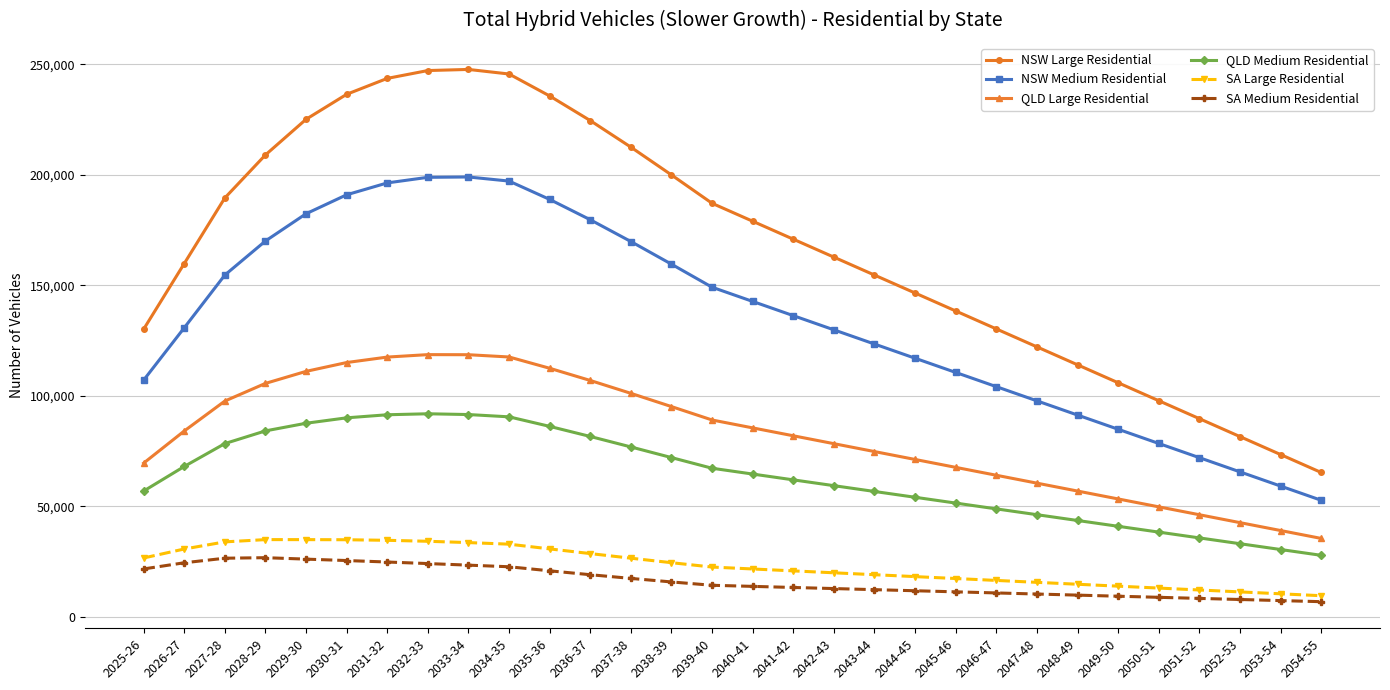

What is the minimum value shown in the chart?

6764